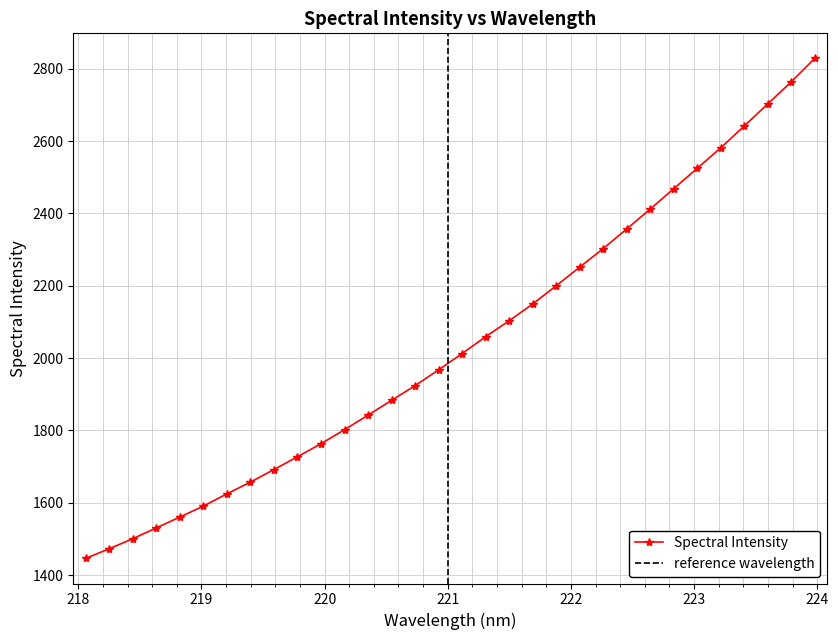

What is the highest value of the Spectral Intensity series?

2828.7